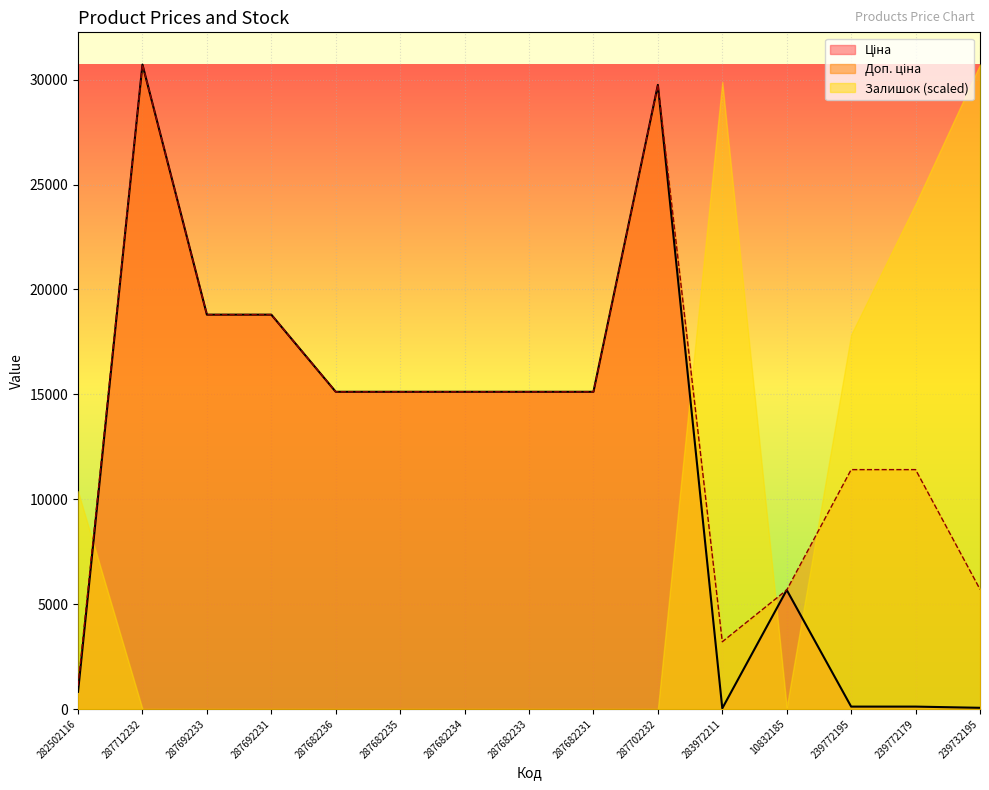

At how many categories does at least one series exceed 13237?

13